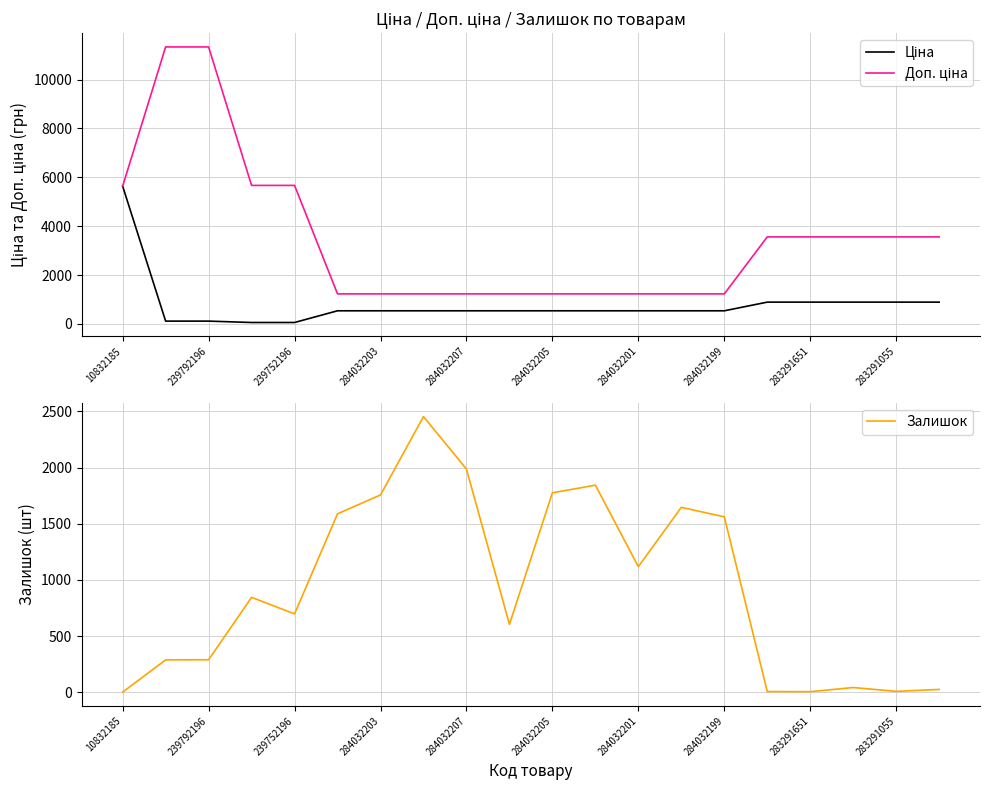

Which series ends up on top after the final intersection of Залишок and Ціна?

Ціна